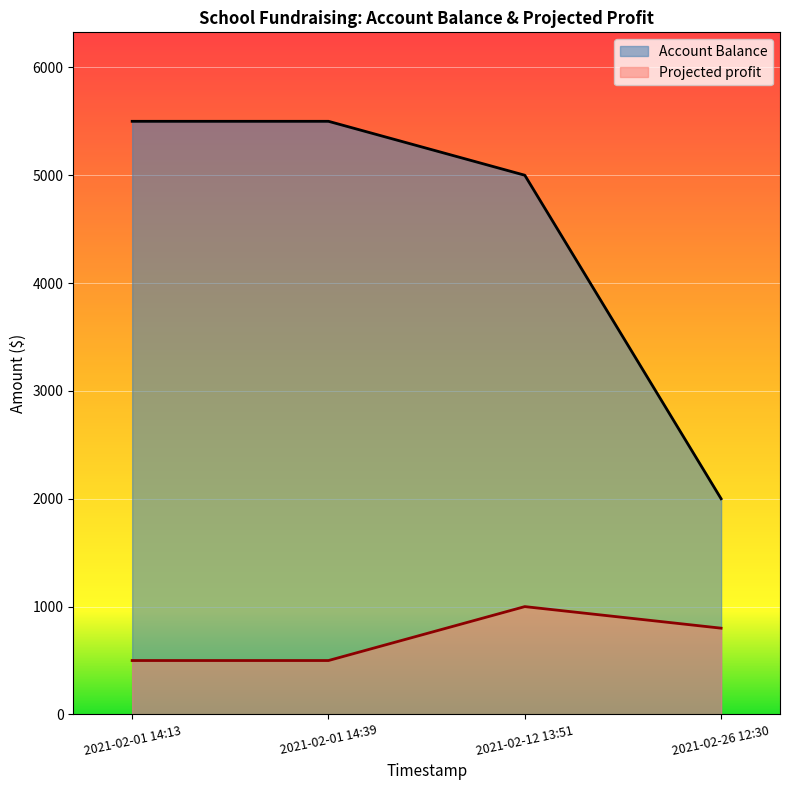

True or false: Account Balance and Projected profit intersect in this chart.

False